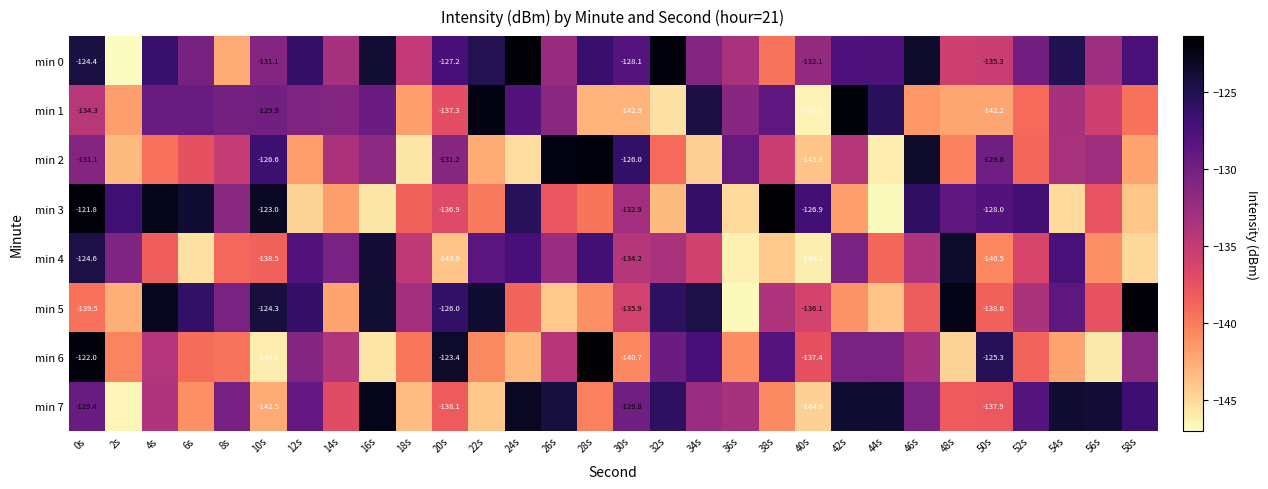

Which series changed the most between 40s and 46s?

min 2